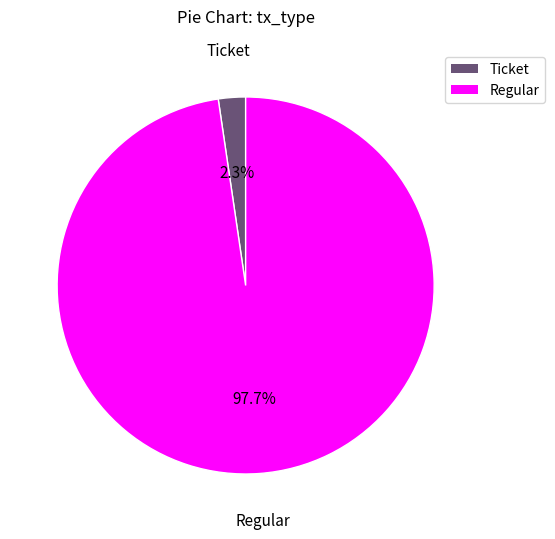

Is there any slice that represents more than half of the pie?

Yes